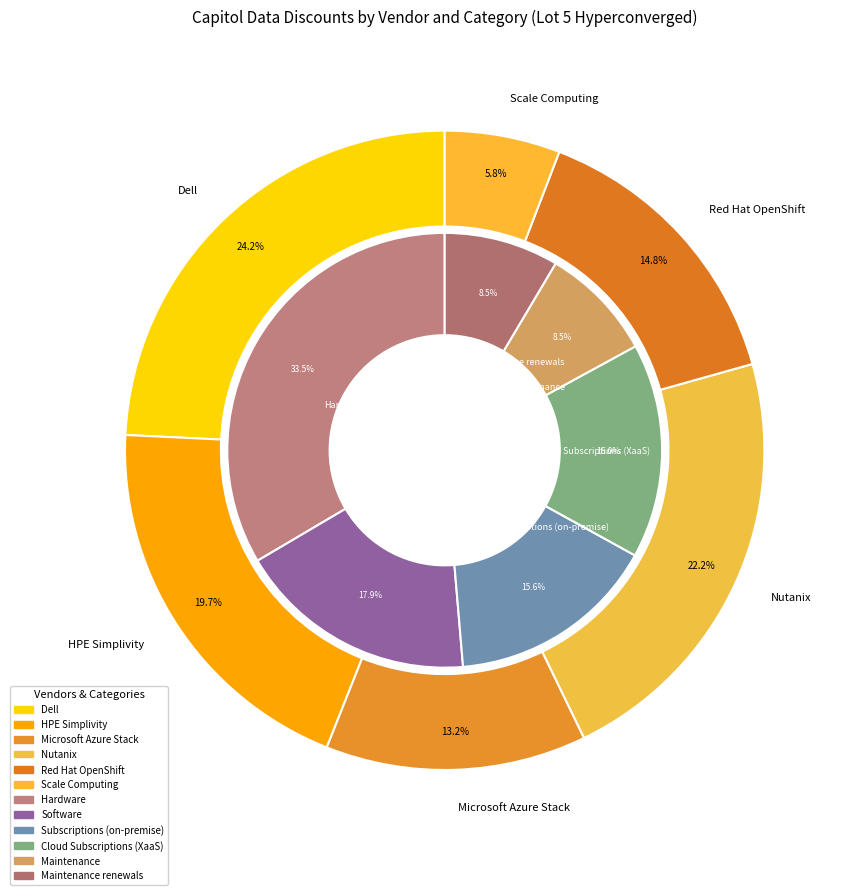

Does Red Hat OpenShift represent more than half of the total?

No